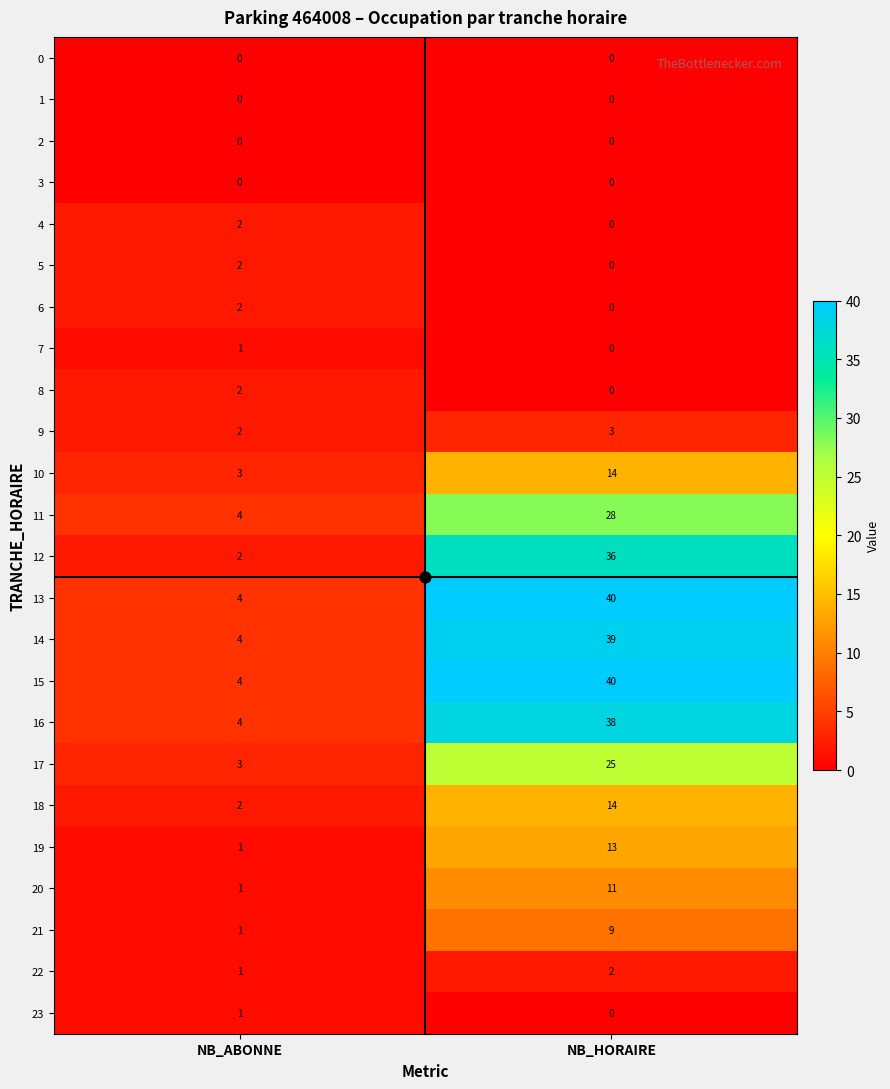

At which category does the chart reach its peak across all series?

NB_HORAIRE